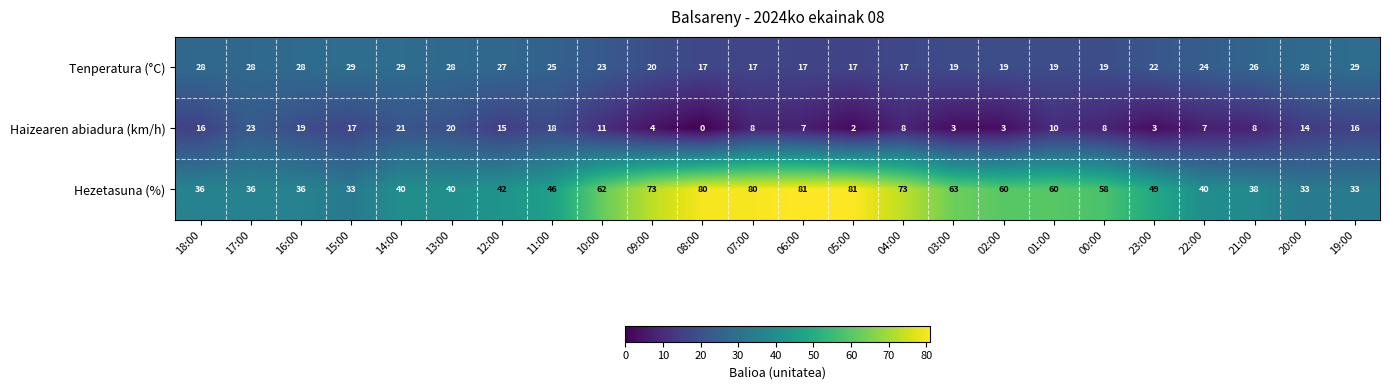

Count the number of categories in the chart.

24